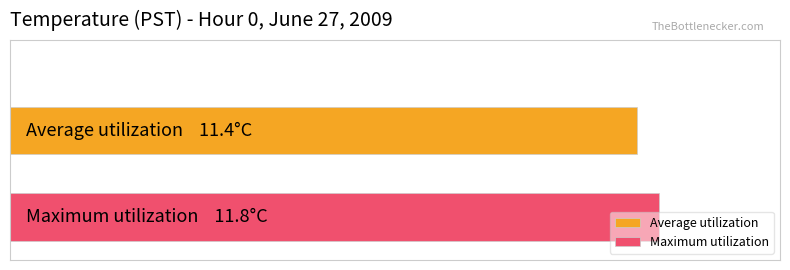

What are all the series names shown in the legend?

Average utilization, Maximum utilization